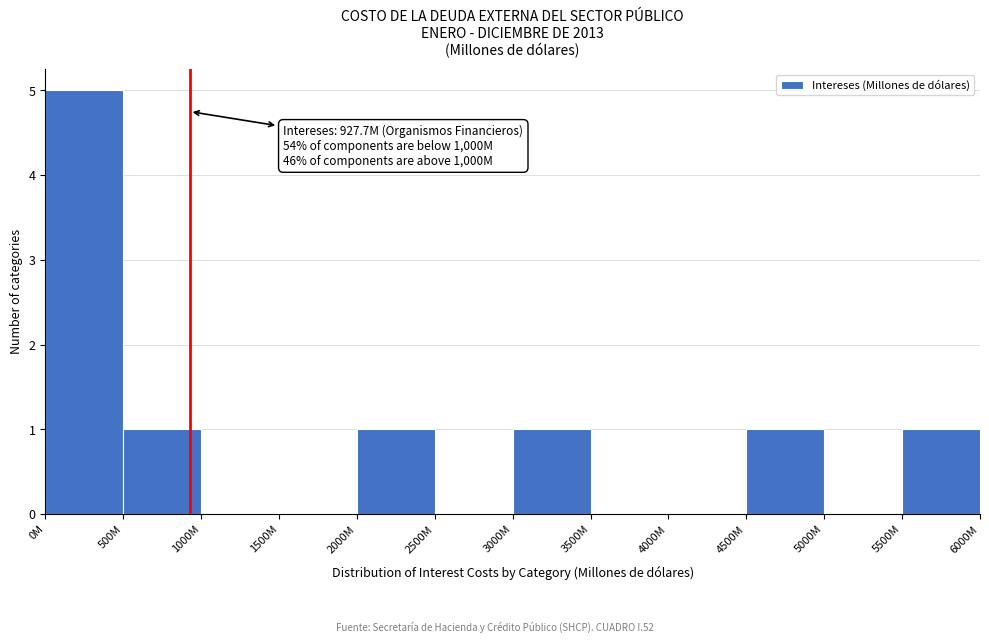

Reading right to left, extract all data points from this chart.

5500M=1	5000M=0	4500M=1	4000M=0	3500M=0	3000M=1	2500M=0	2000M=1	1500M=0	1000M=0	500M=1	0M=5